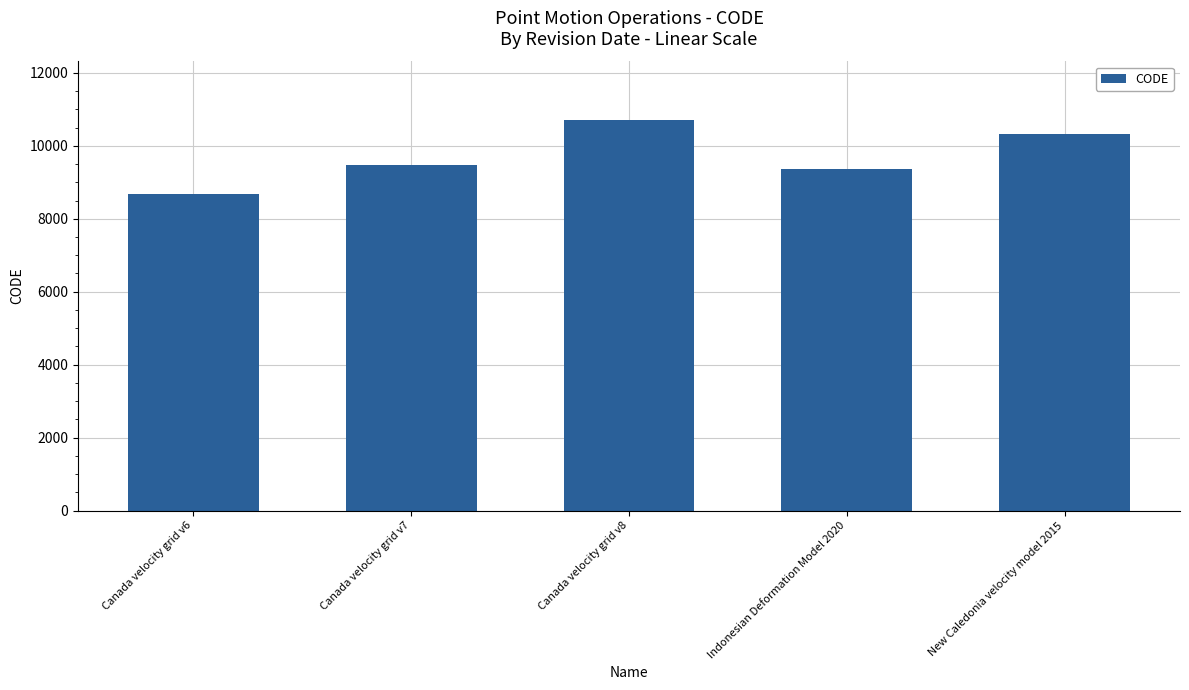

What is the label of the 5th bar from the left?

New Caledonia velocity model 2015